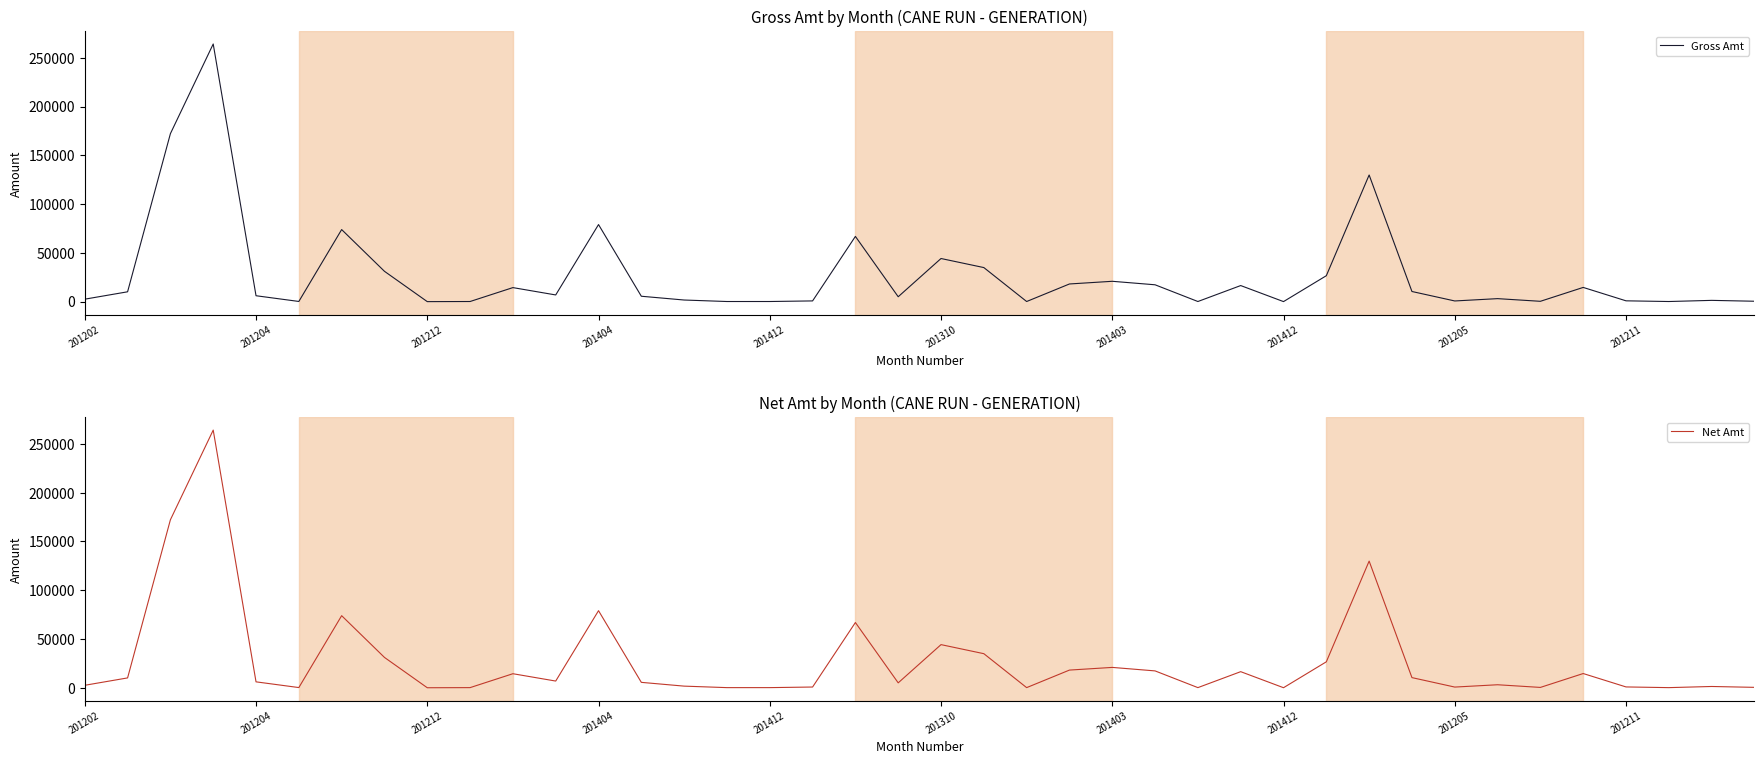

Read the Net Amt value at 201204.

5928.5